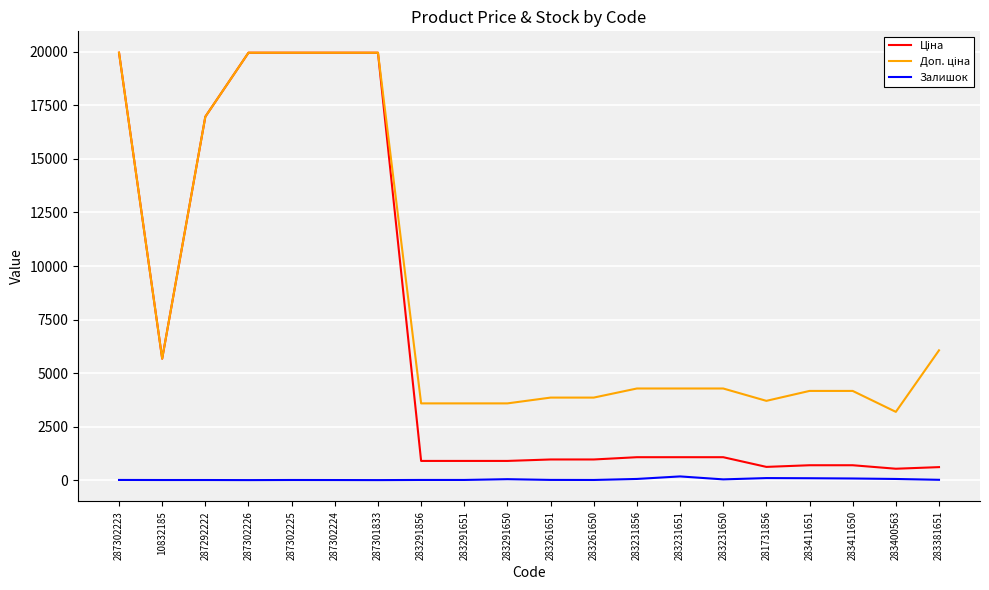

How many lines are shown in the chart?

3